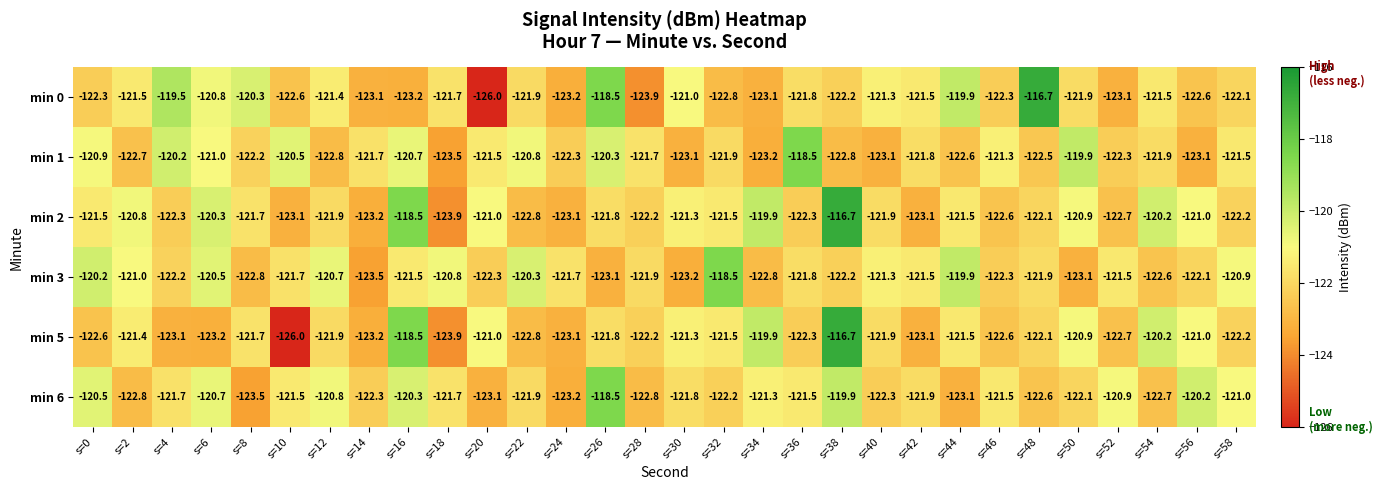

True or false: min 0 has a value of -120.3 at s=8.

True